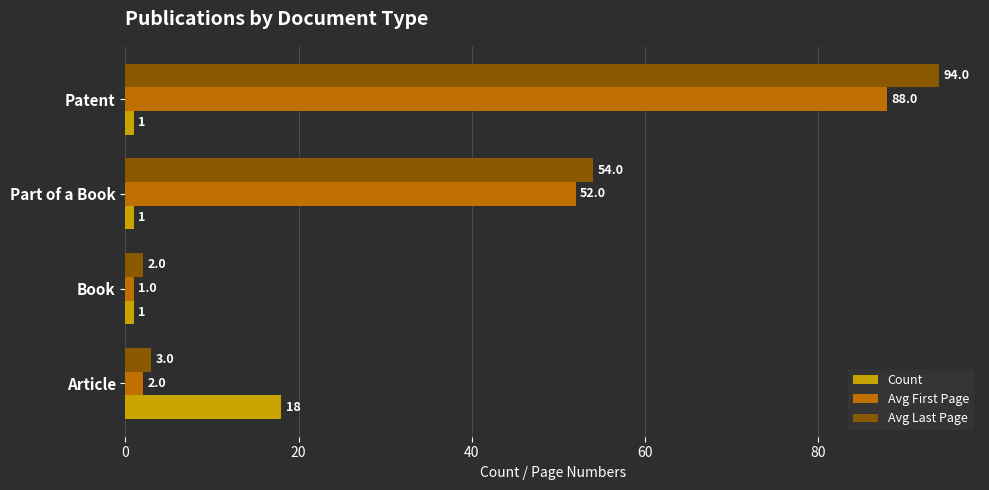

What is the difference between the maximum and second lowest values in the Avg Last Page series?

91